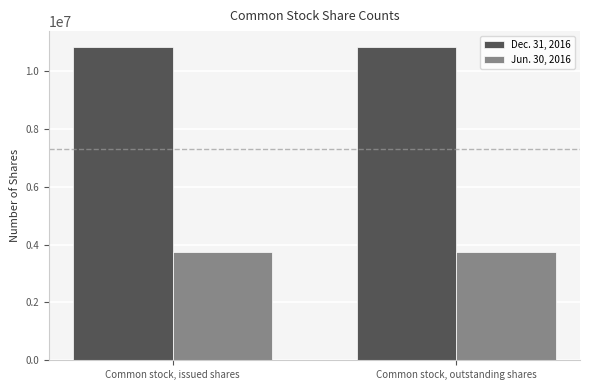

What is the sum of all Jun. 30, 2016 values?

7483888